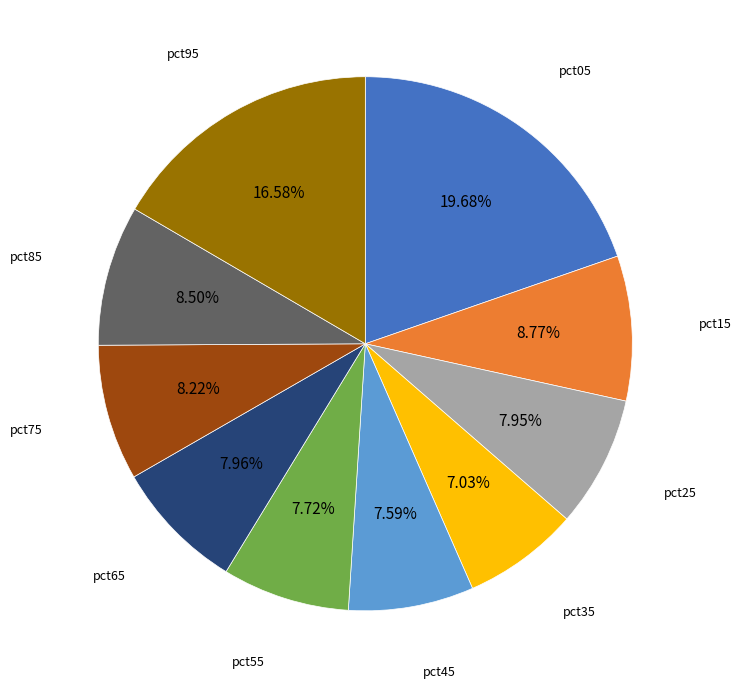

Is it true that pct45 is 8% of the pie?

True